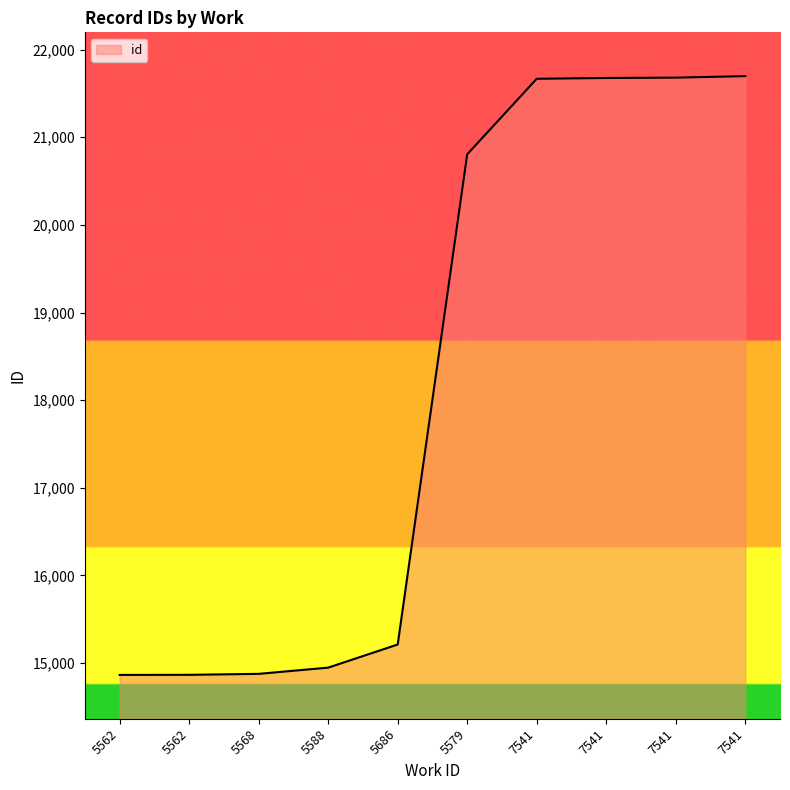

Where is the data nearest to the value 18281?

5579